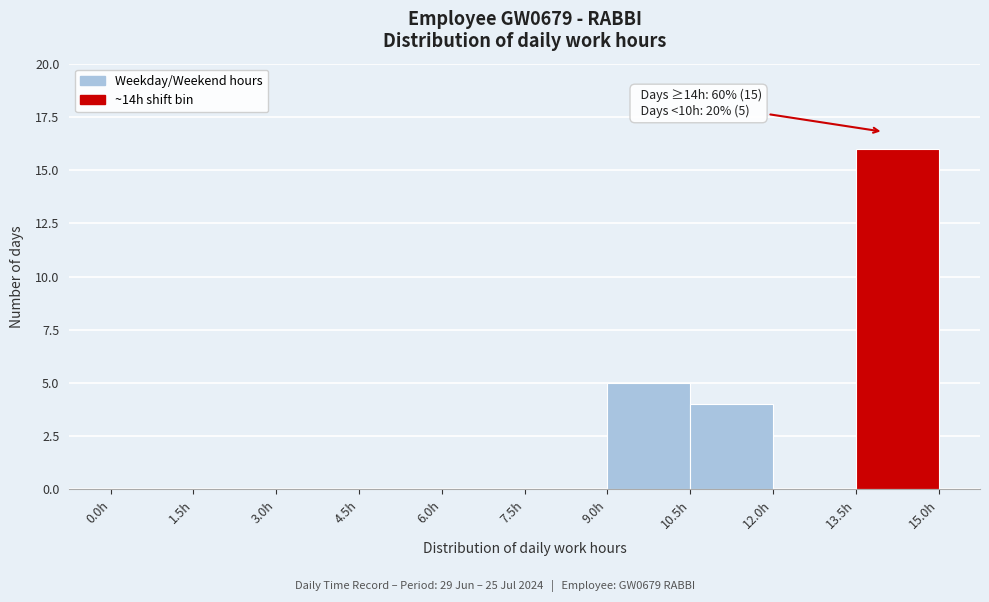

Over which range of the x-axis is the bar tallest?

13.5 to 15.0